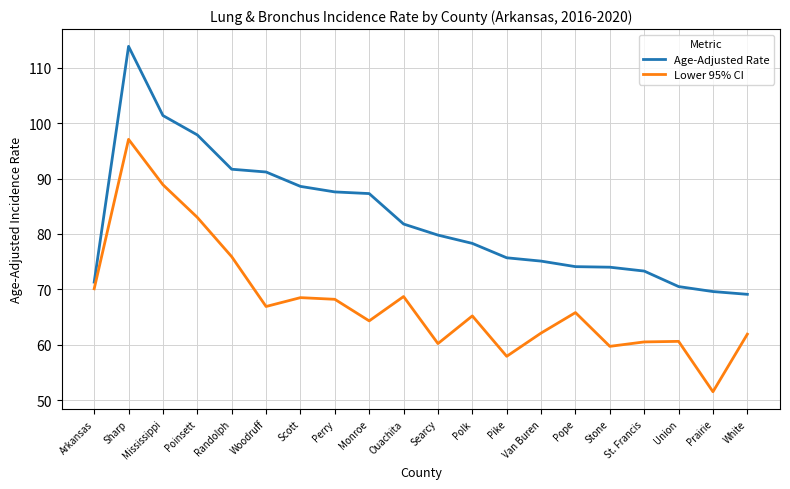

List the series in order of their overall mean, lowest first.

Lower 95% CI, Age-Adjusted Rate